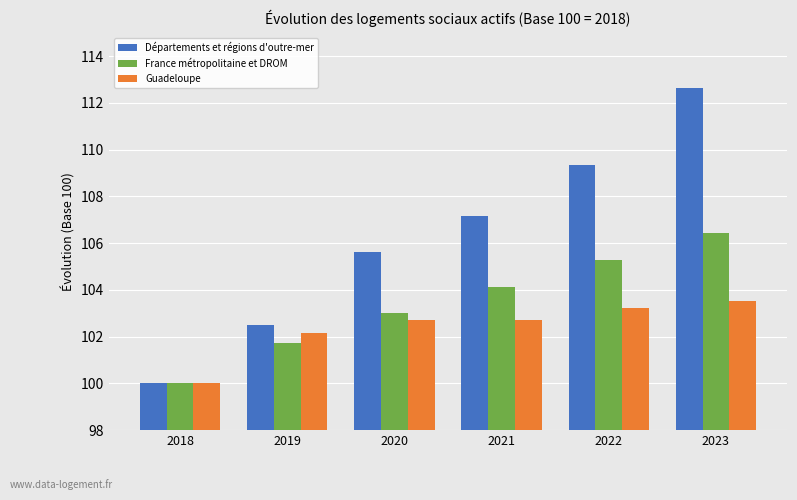

What is the difference between the Départements et régions d'outre-mer values at 2023 and 2020?

7.0